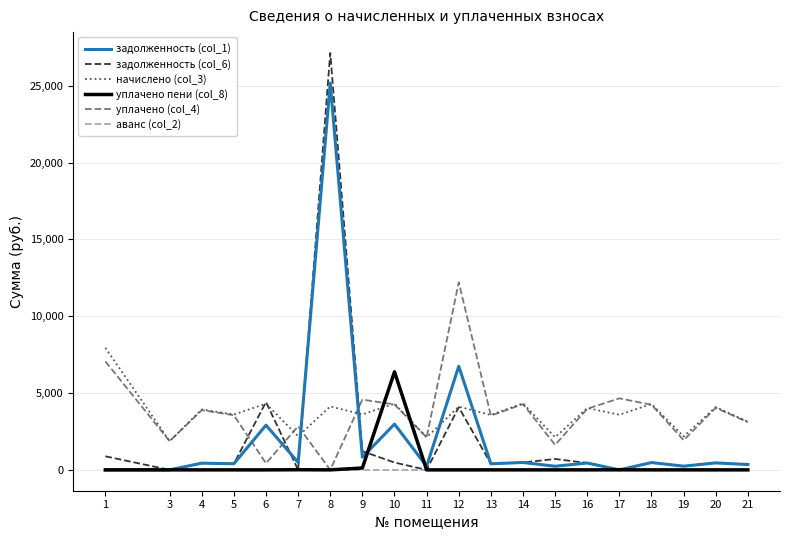

Is it true that начислено (col_3) equals 4309.1 at 6?

True